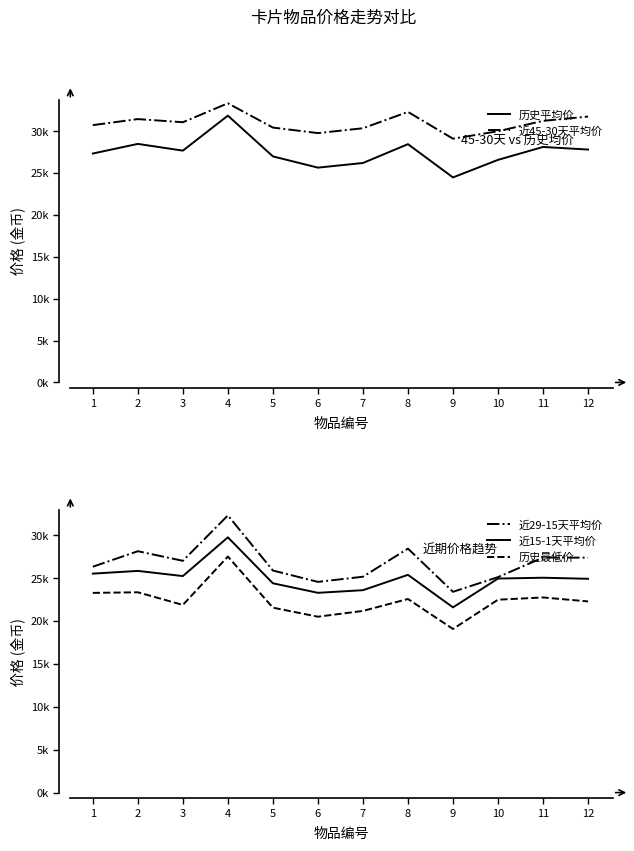

Which series has the largest total across all categories?

近45-30天平均价